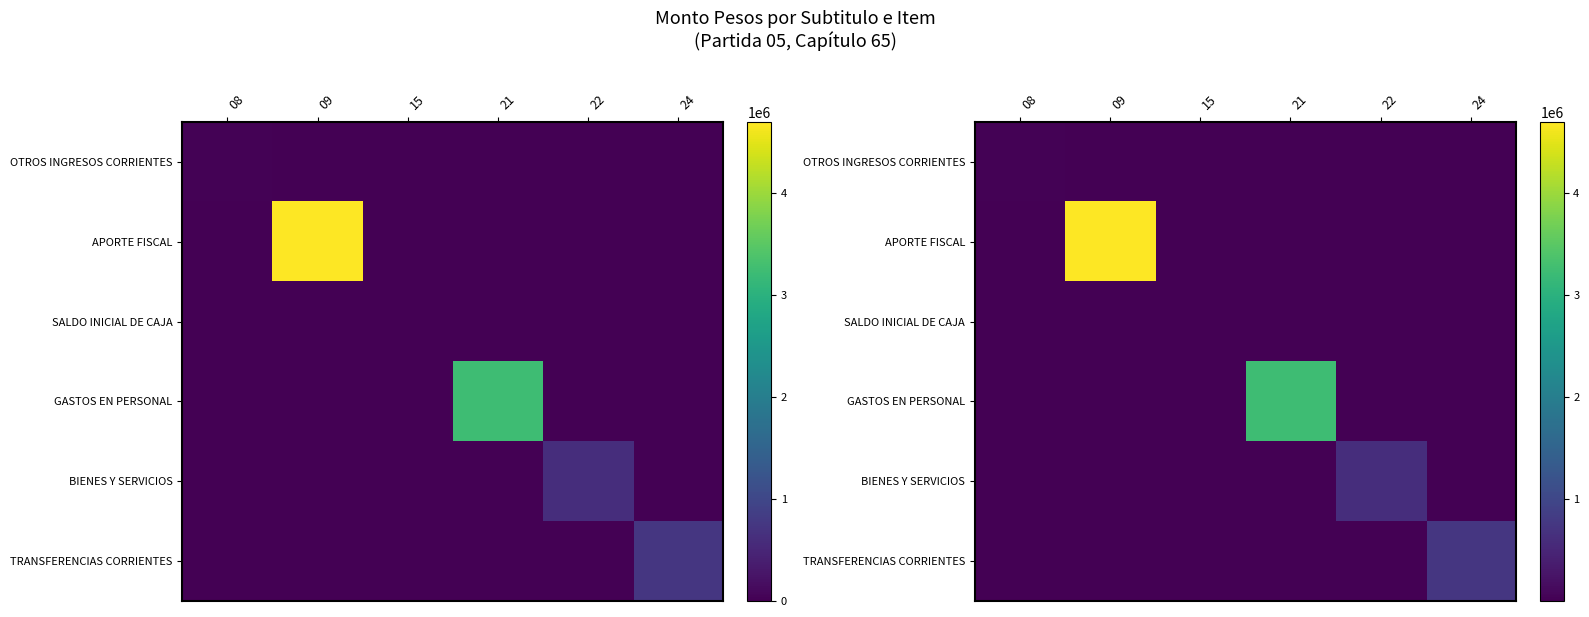

What is the spread (max minus min) of values at 08?

20020